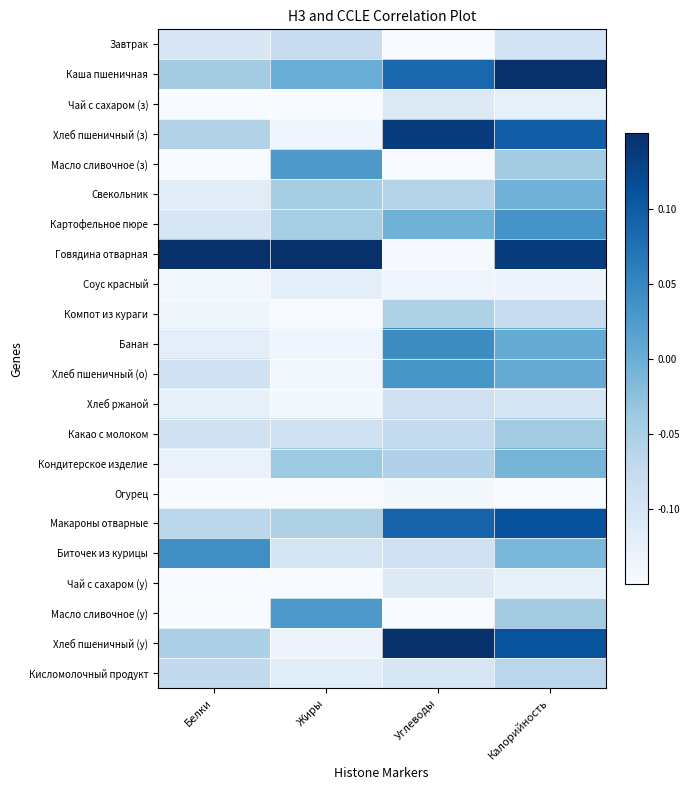

What is the total value across all series at Жиры?

-1.8